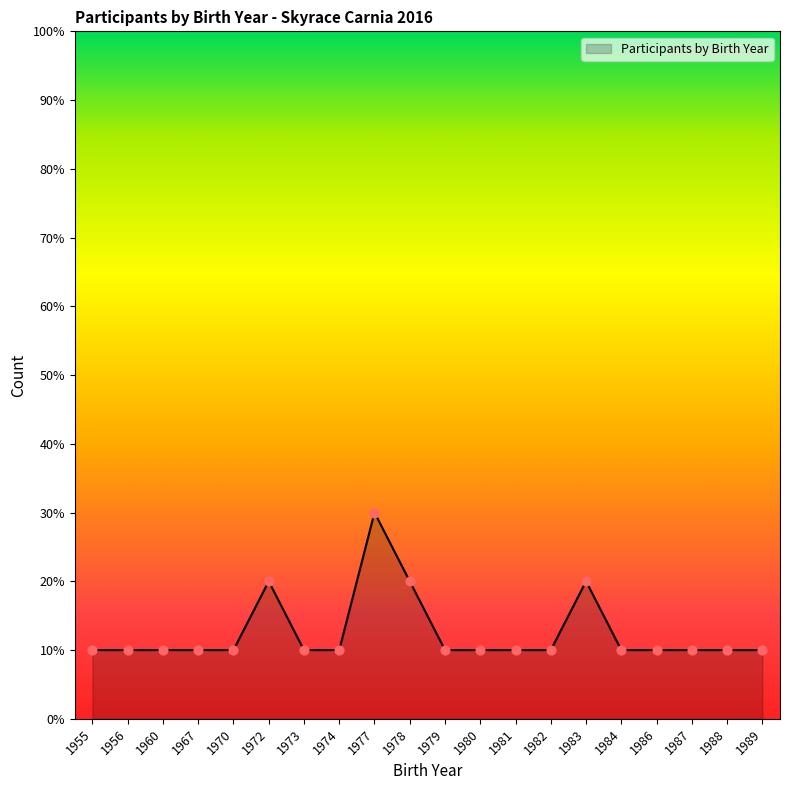

Approximately how many times larger is the value at 1984 compared to 1987?

1.0